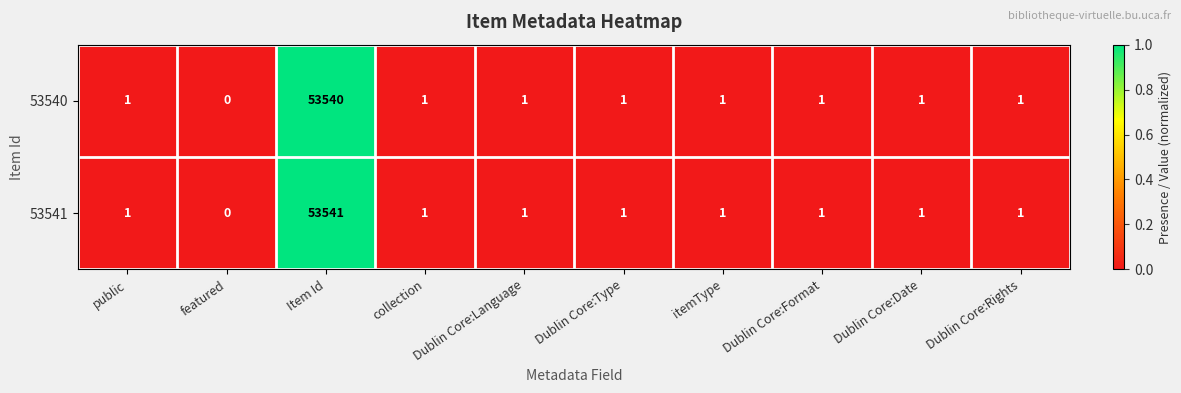

Which series has the largest range (max minus min)?

53541